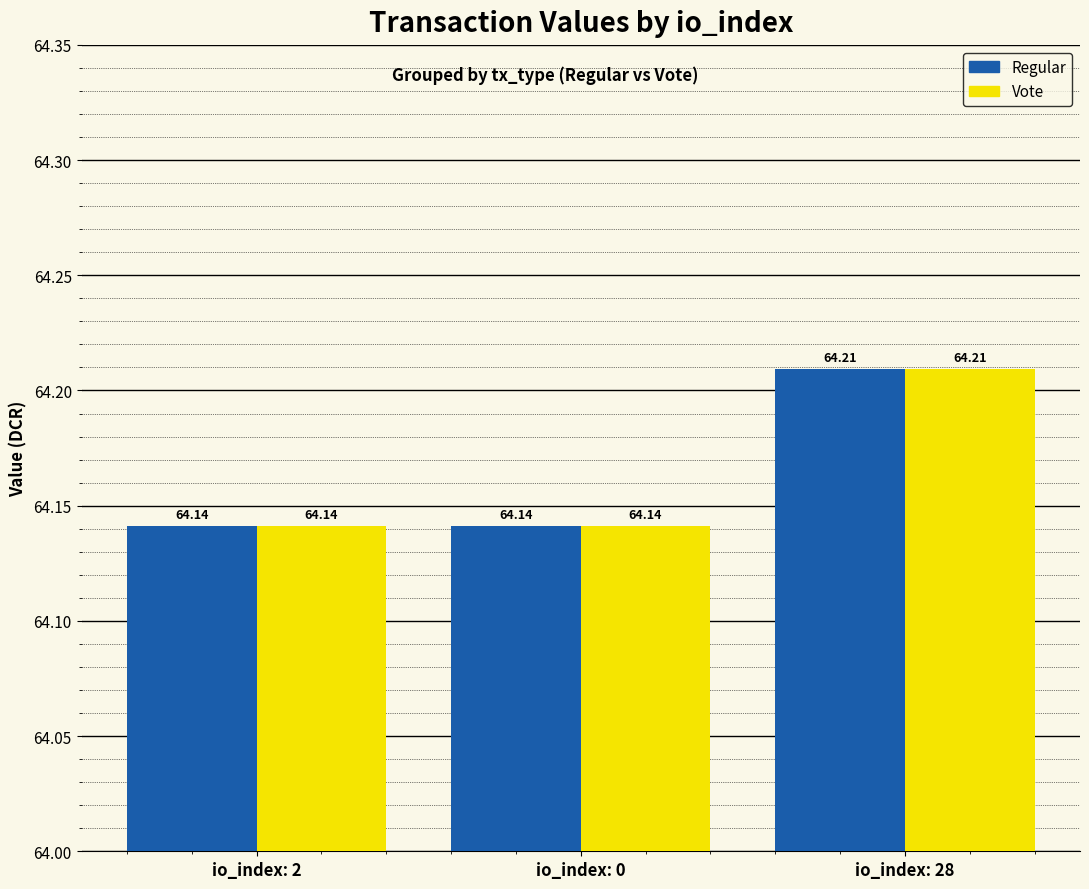

What is the total value across all series at io_index: 2?

128.3